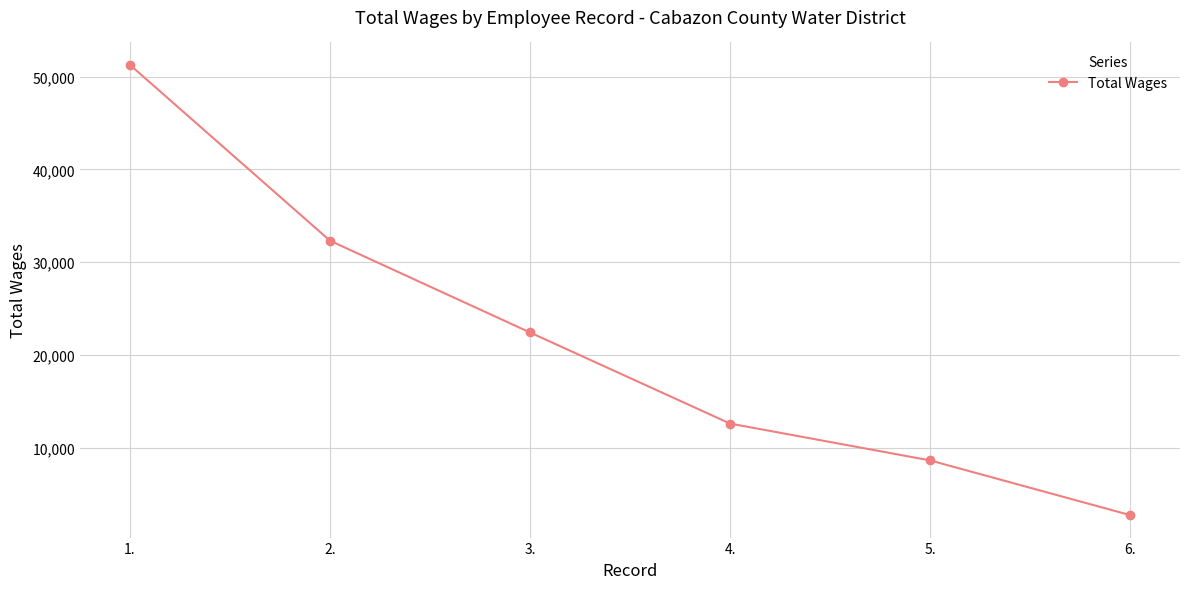

Does the chart display data point markers on the line(s)?

Yes